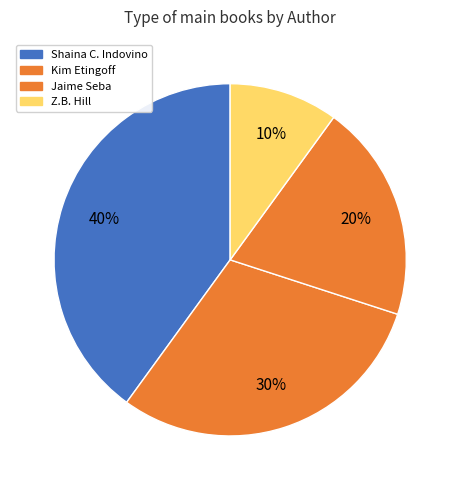

How many slices are in this pie chart?

4